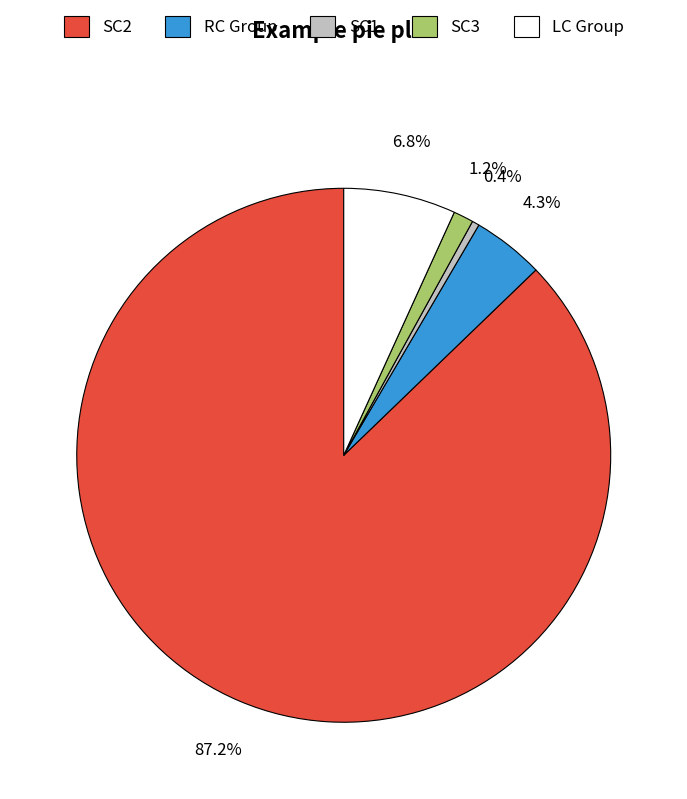

Is SC2 the majority of the pie?

Yes